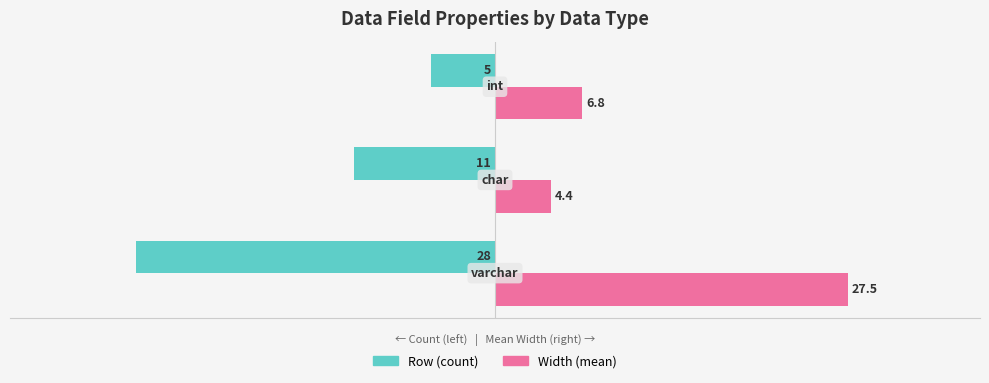

Rank the series by their maximum value, from lowest to highest.

Row (count), Width (mean)